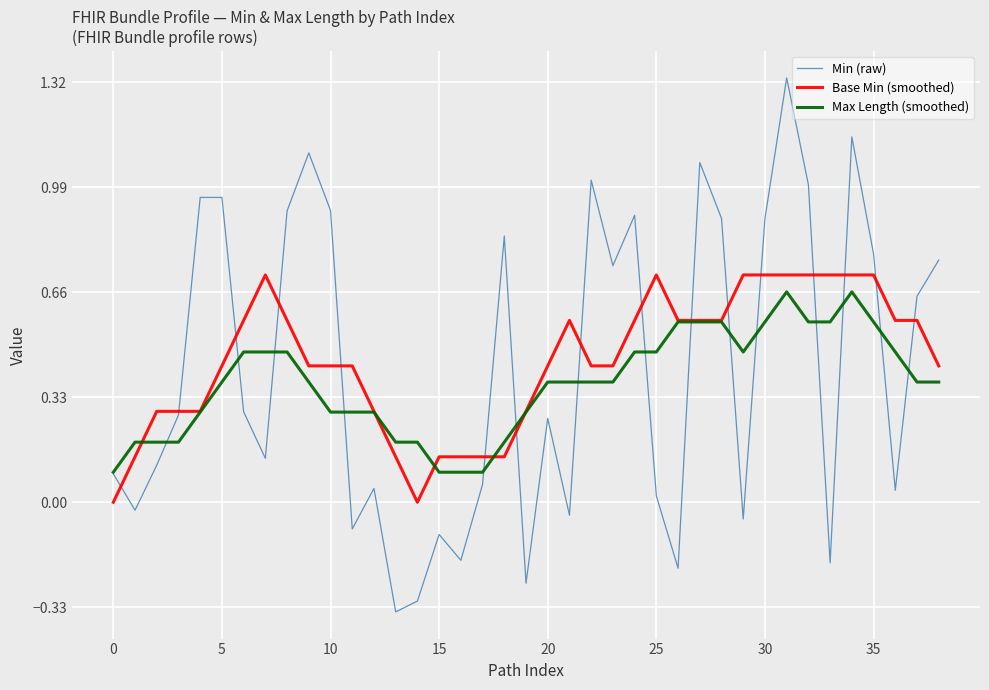

Which series has the widest spread of values?

Min (raw)